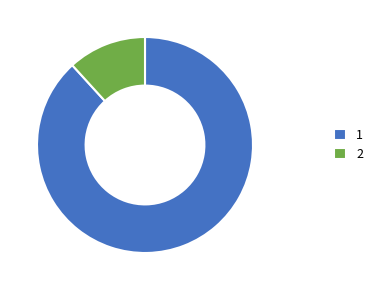

Count the number of slices in the pie.

2